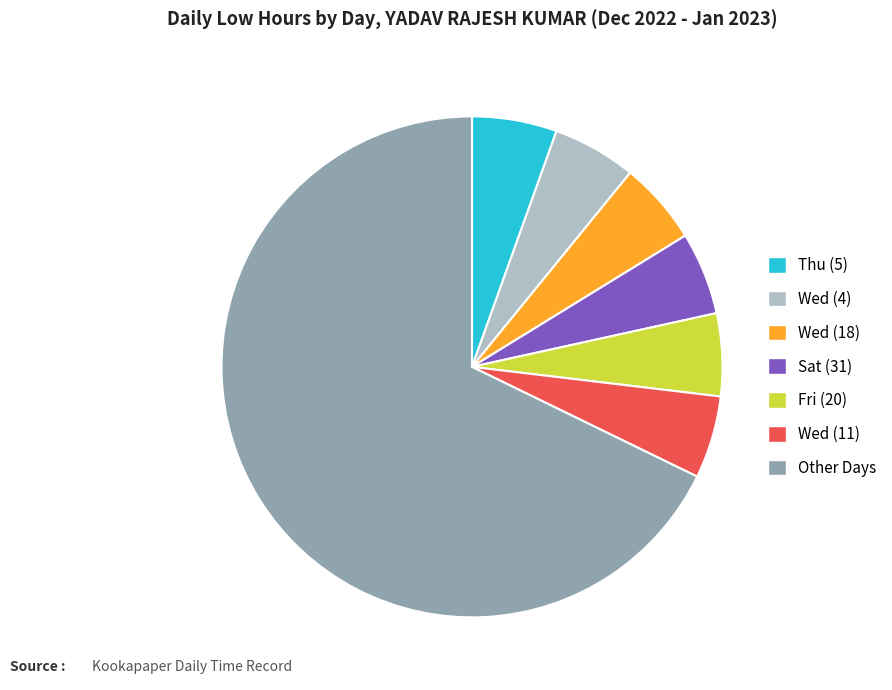

The Wed (18) slice represents 5% of the pie. True or false?

True